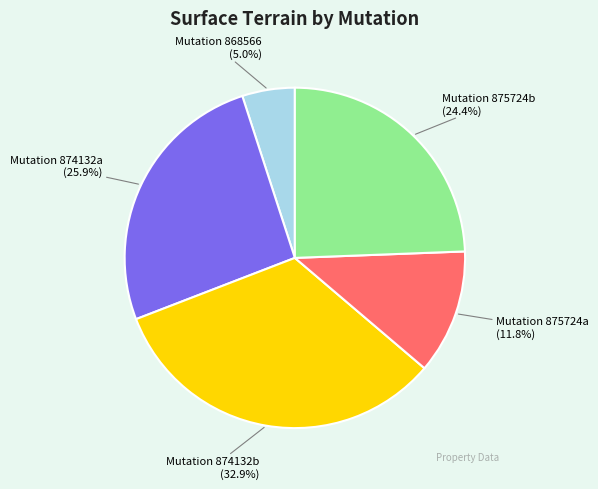

Between Mutation 875724b and Mutation 868566, which is larger?

Mutation 875724b